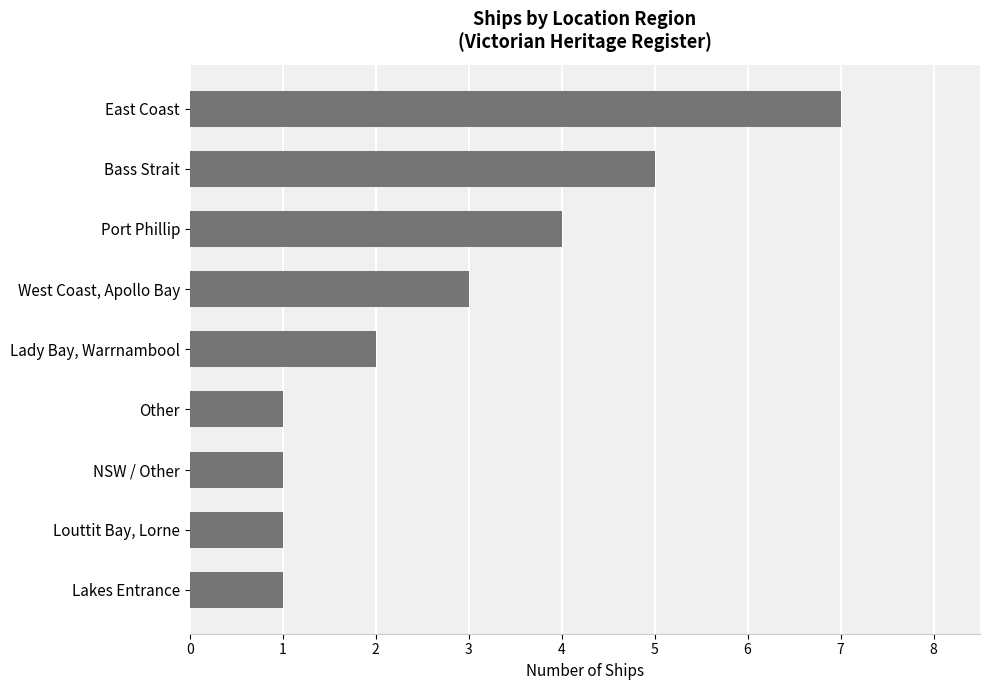

What is the ratio of the value at Lady Bay, Warrnambool to the value at West Coast, Apollo Bay?

0.7